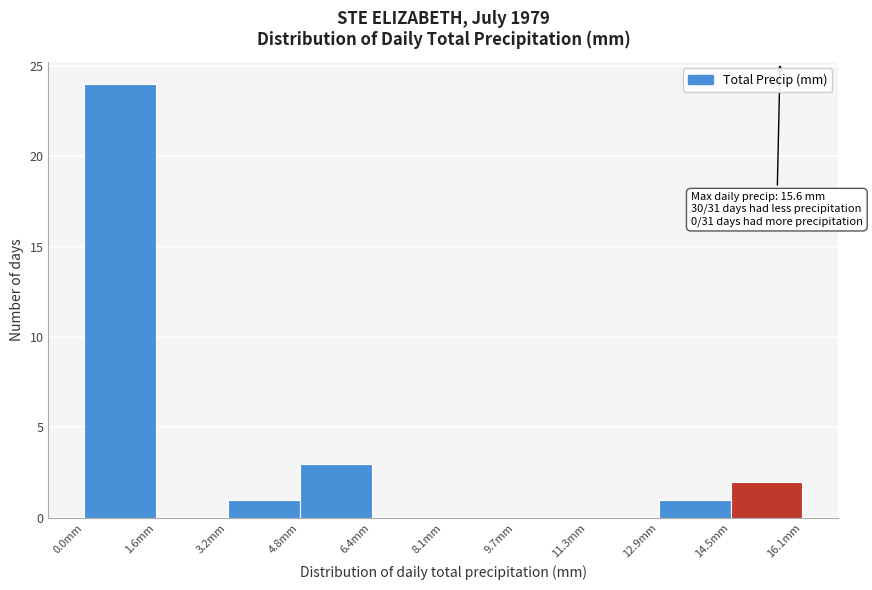

Which range on the x-axis has the tallest bar?

0.0 to 1.6